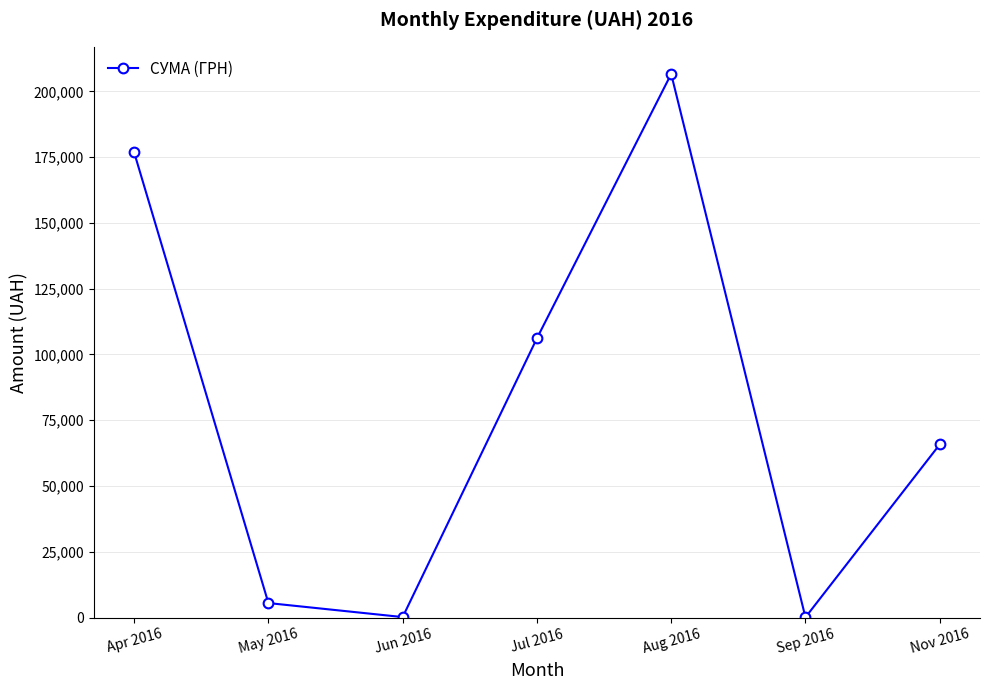

True or false: the data shows 65790.6 at Nov 2016.

True